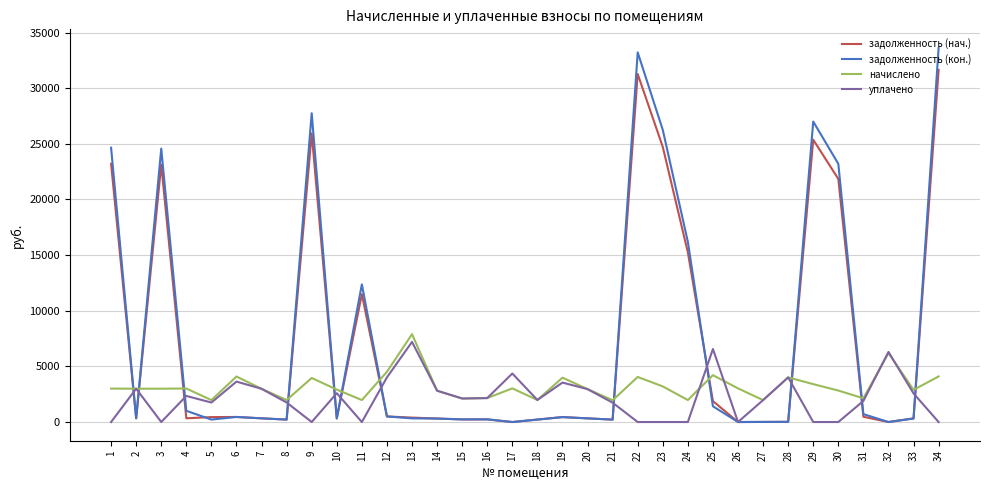

The value of начислено at 15 is 2113.1. True or false?

True